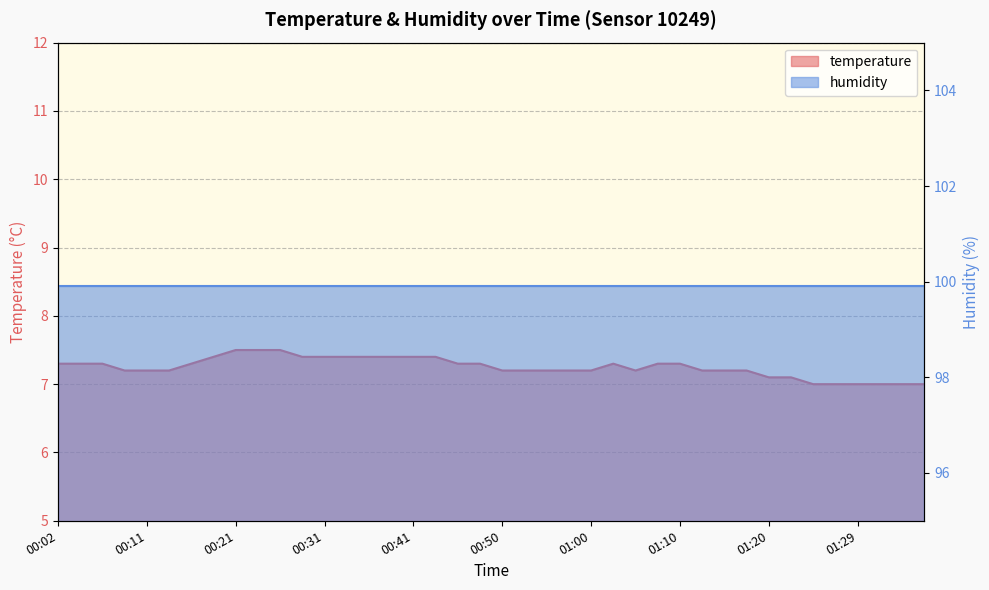

What is the greatest value displayed?

7.5